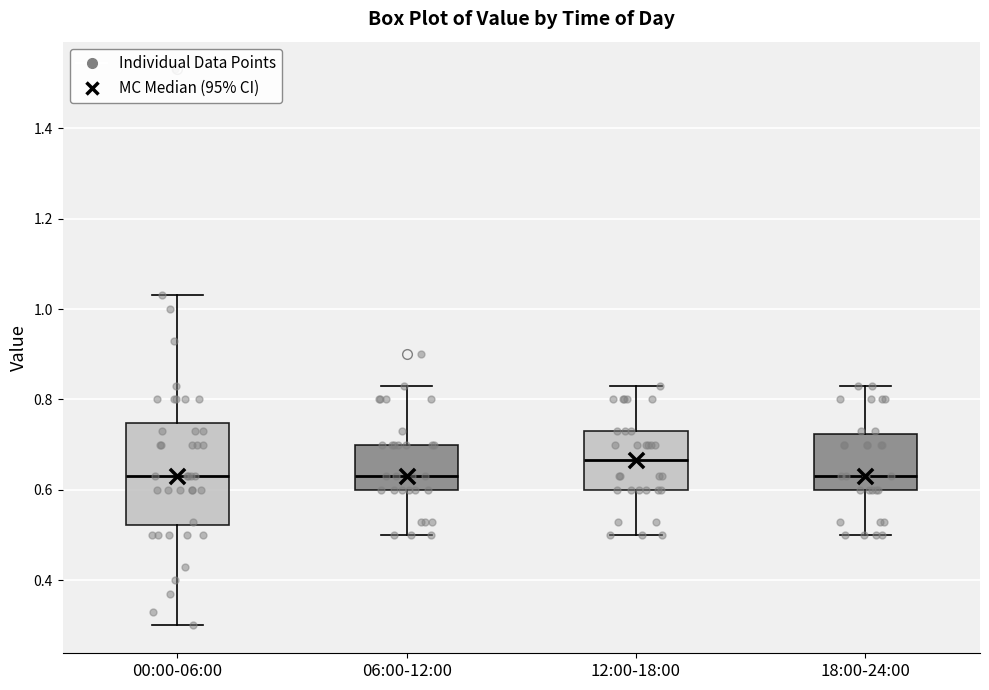

Reading left to right, transcribe this box plot: for each box, give where its median line is, the range the box spans, and where its two whiskers end, as read against the y-axis. The values are not printed on the chart, so give them approximately, as read against the axis.

00:00-06:00: median 0.64, box 0.52 to 0.74, whiskers 0.30 to 1.04
06:00-12:00: median 0.64, box 0.60 to 0.70, whiskers 0.50 to 0.84
12:00-18:00: median 0.66, box 0.60 to 0.74, whiskers 0.50 to 0.84
18:00-24:00: median 0.64, box 0.60 to 0.72, whiskers 0.50 to 0.84